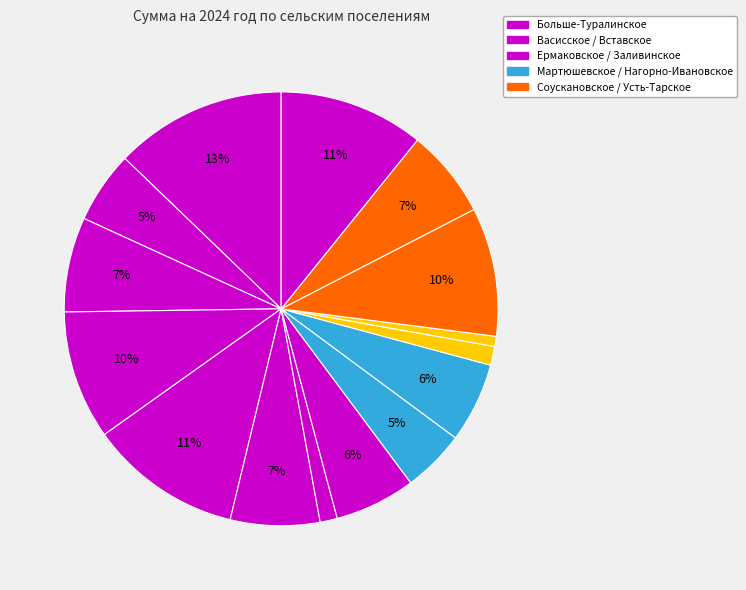

To the nearest percent, what is the average slice percentage?

7%